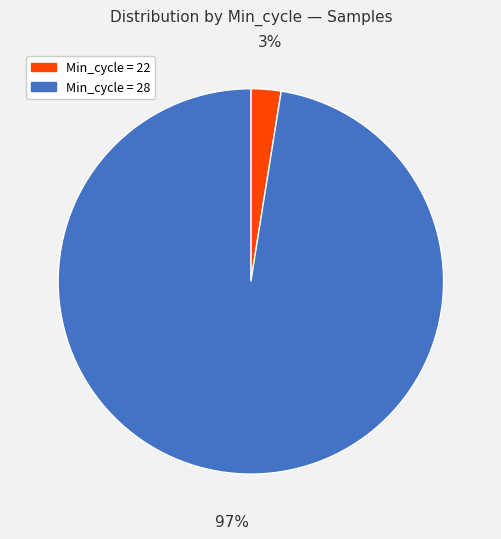

Is there any slice that represents more than half of the pie?

Yes